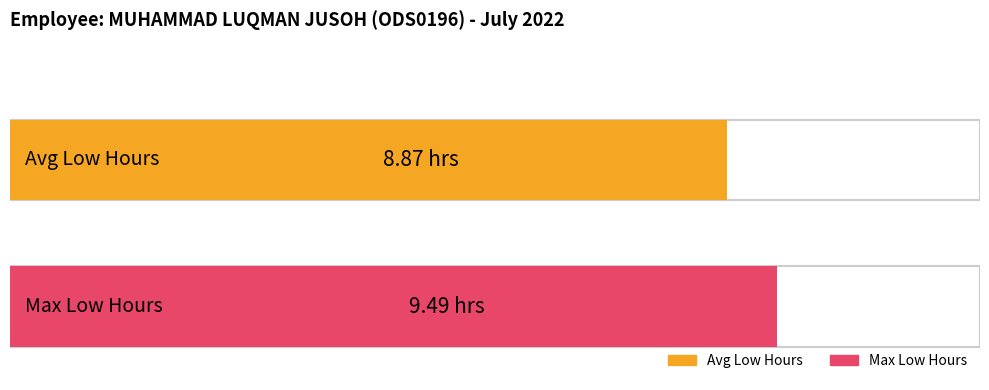

What is the greatest value displayed?

9.5